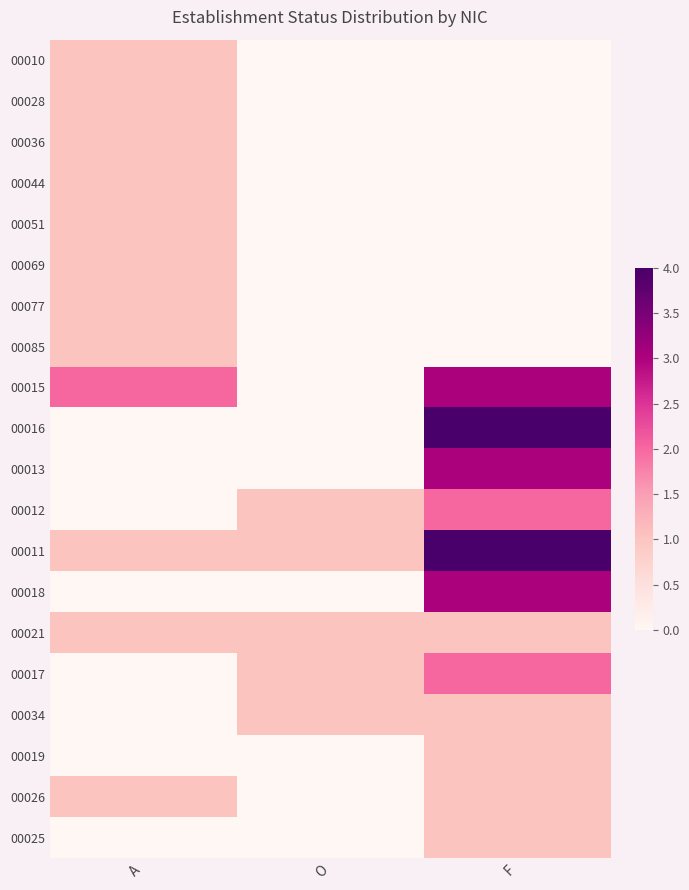

Reading left to right, transcribe all the data shown in this chart.

00010: A=1	O=0	F=0
00028: A=1	O=0	F=0
00036: A=1	O=0	F=0
00044: A=1	O=0	F=0
00051: A=1	O=0	F=0
00069: A=1	O=0	F=0
00077: A=1	O=0	F=0
00085: A=1	O=0	F=0
00015: A=2	O=0	F=3
00016: A=0	O=0	F=4
00013: A=0	O=0	F=3
00012: A=0	O=1	F=2
00011: A=1	O=1	F=4
00018: A=0	O=0	F=3
00021: A=1	O=1	F=1
00017: A=0	O=1	F=2
00034: A=0	O=1	F=1
00019: A=0	O=0	F=1
00026: A=1	O=0	F=1
00025: A=0	O=0	F=1